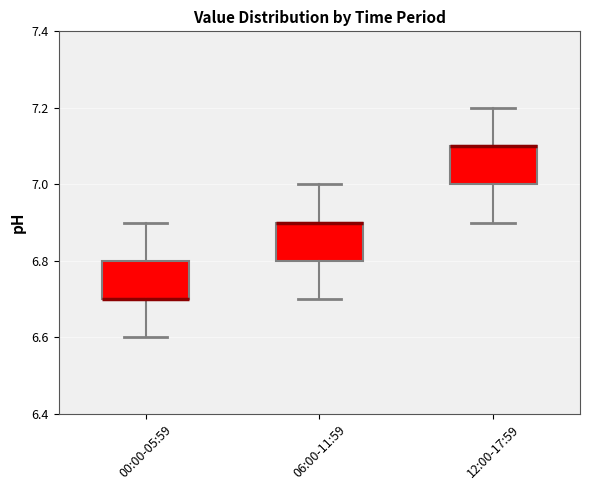

Reading left to right, transcribe this box plot: for each box, give where its median line is, the range the box spans, and where its two whiskers end, as read against the y-axis. The values are not printed on the chart, so give them approximately, as read against the axis.

00:00-05:59: median 6.7 (drawn on the box's lower edge), box 6.7 to 6.8, whiskers 6.6 to 6.9
06:00-11:59: median 6.9 (drawn on the box's upper edge), box 6.8 to 6.9, whiskers 6.7 to 7.0
12:00-17:59: median 7.1 (drawn on the box's upper edge), box 7.0 to 7.1, whiskers 6.9 to 7.2